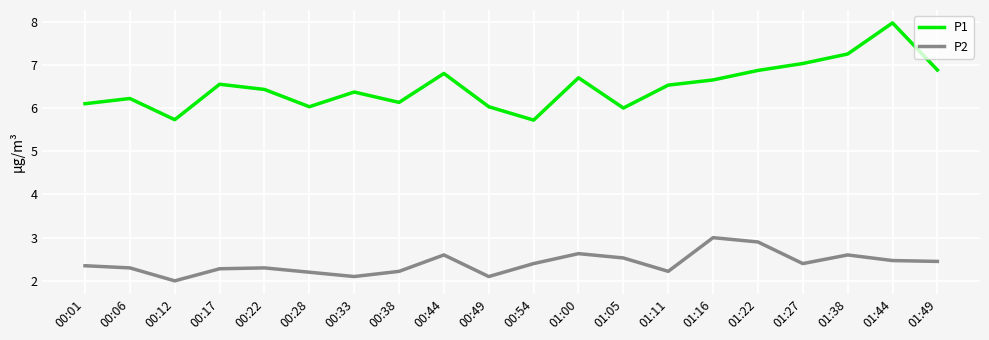

What is the maximum value shown in the chart?

8.0